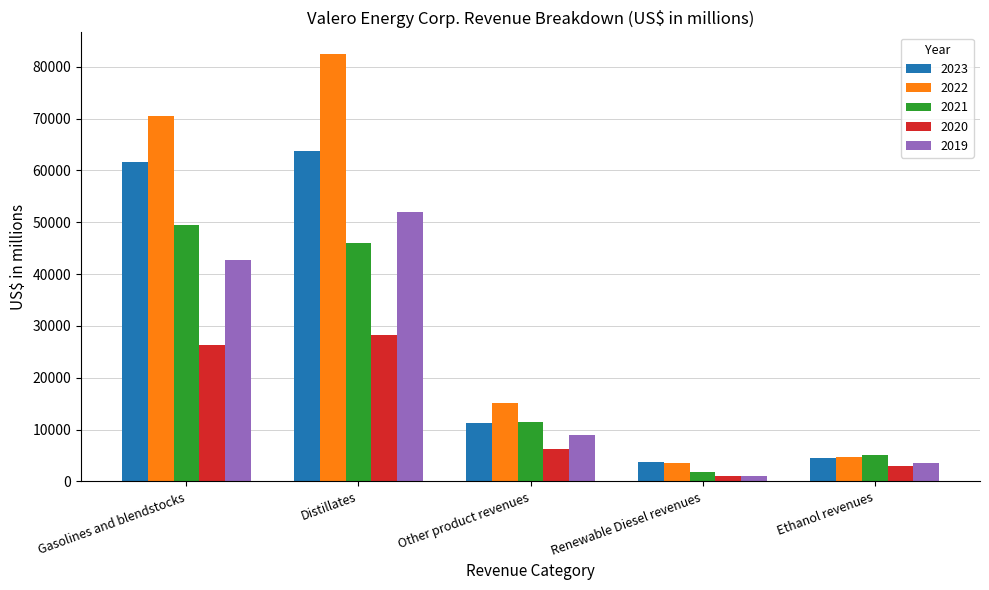

At which category is the sum across all series the highest?

Distillates